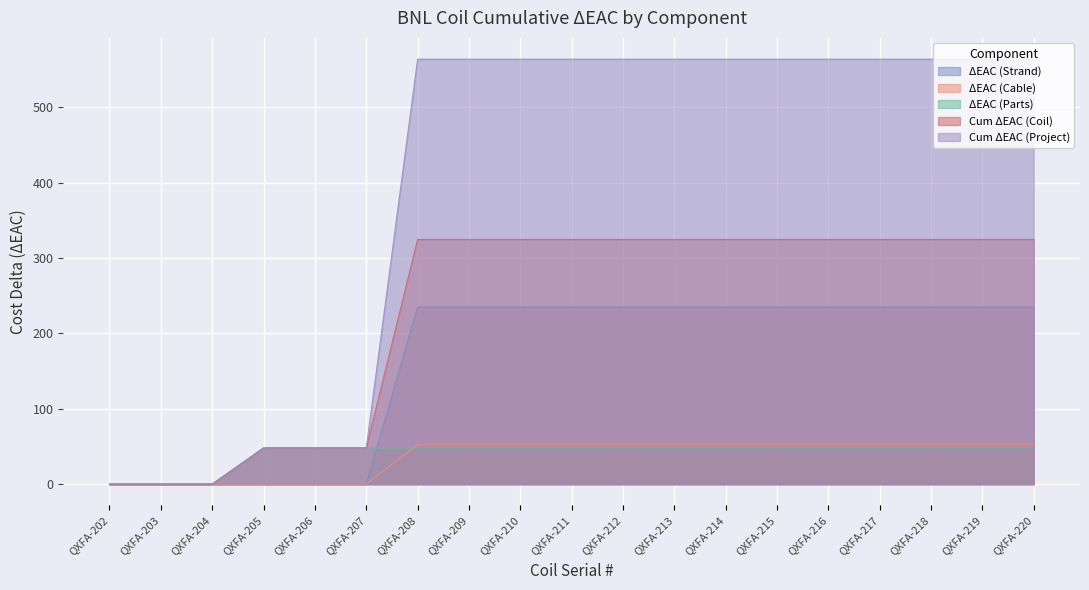

How many lines are shown in the chart?

5